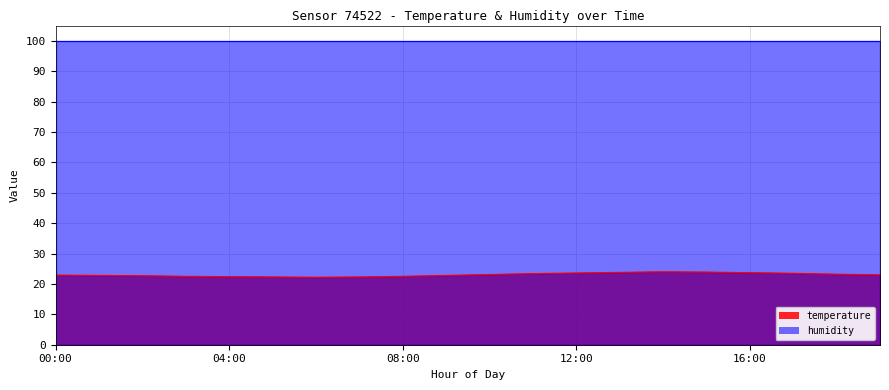

What position from the left is 13:00?

14